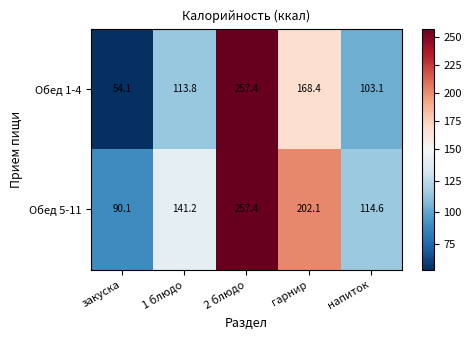

Count the number of data series in this chart.

2